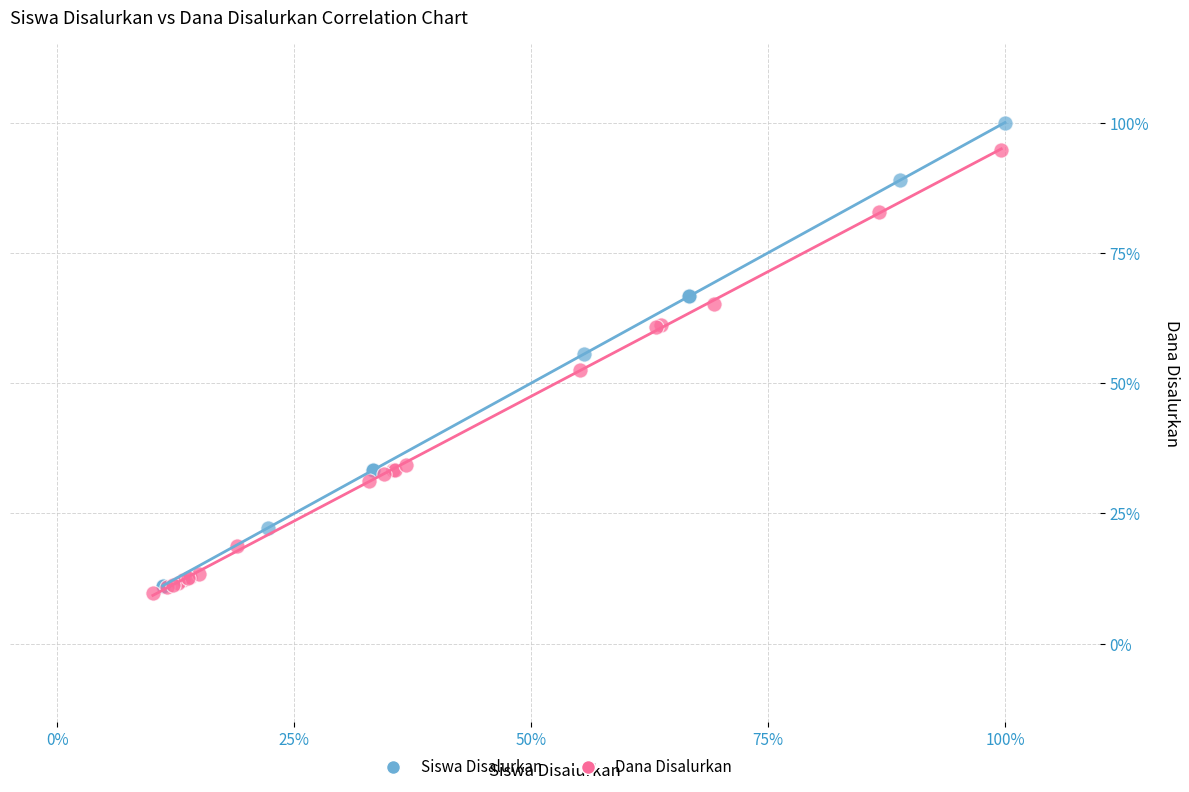

Which series has the largest Y range (max minus min)?

Siswa Disalurkan